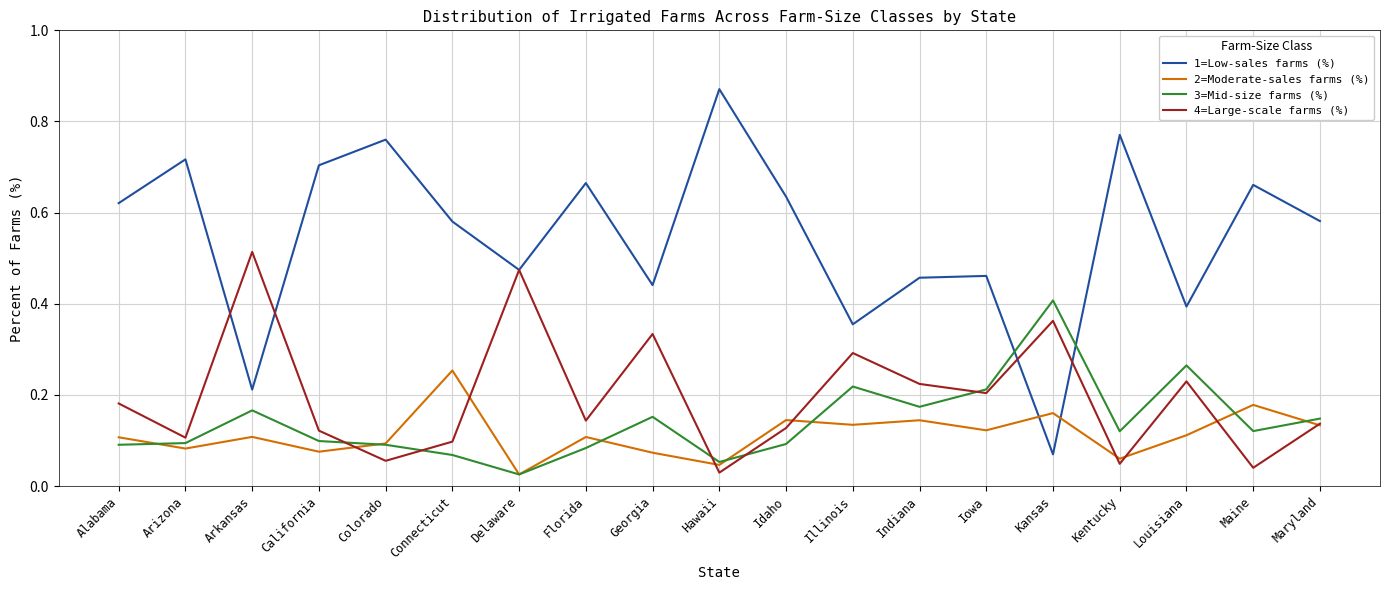

How many interior local valleys does the 4=Large-scale farms (%) series have?

7